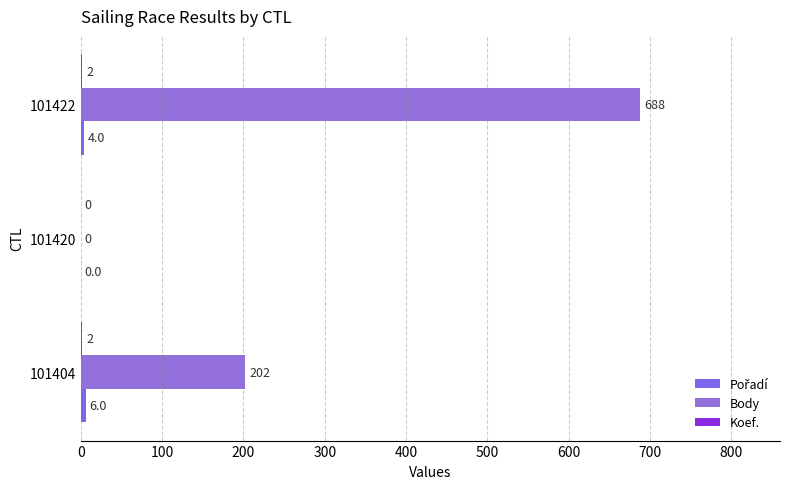

Which series has the largest range (max minus min)?

Body